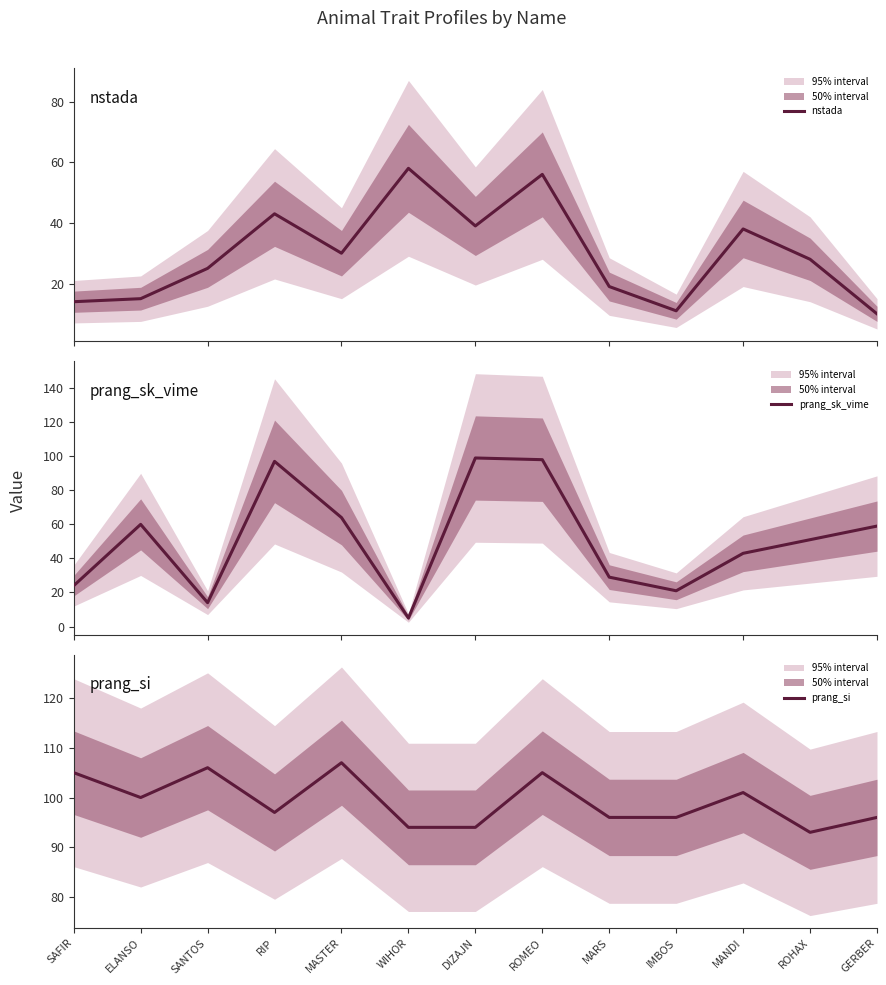

True or false: prang_si has a value of 56 at IMBOS.

False